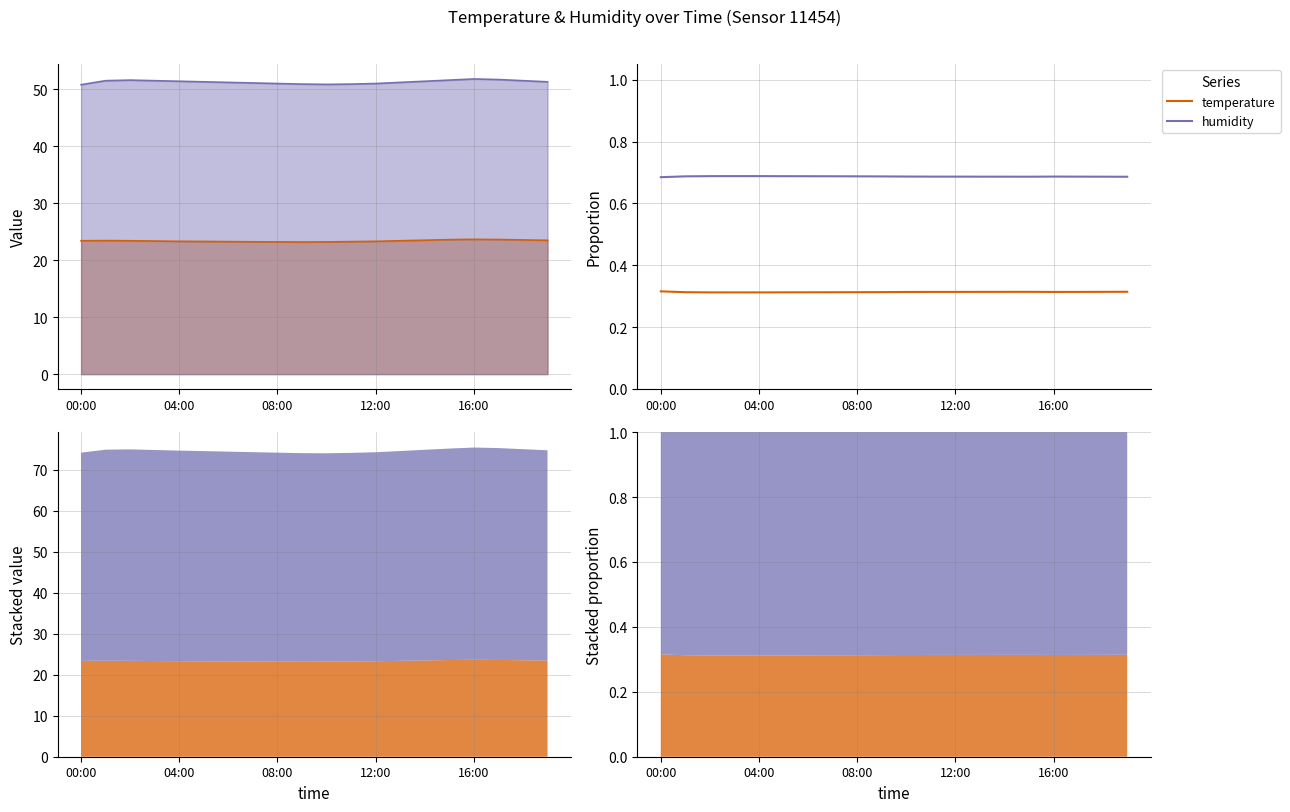

What is the minimum value shown in the chart?

0.3